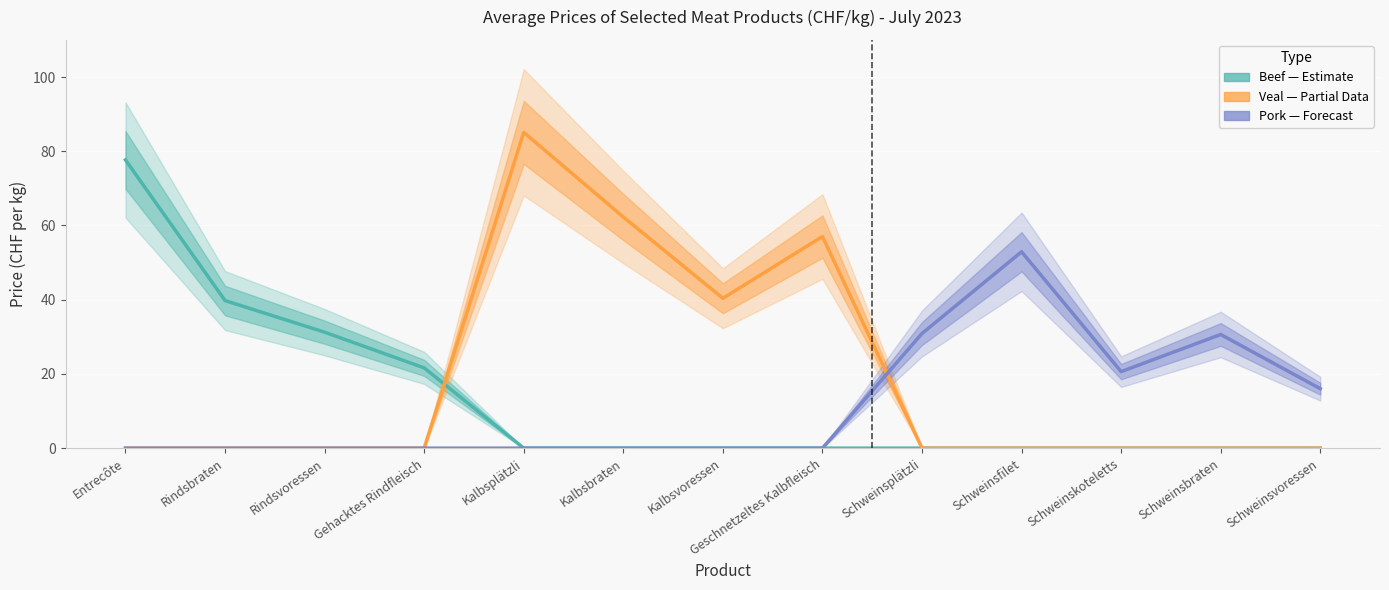

What are all the series names shown in the legend?

Beef (Estimate), Veal (Partial Data), Pork (Forecast)